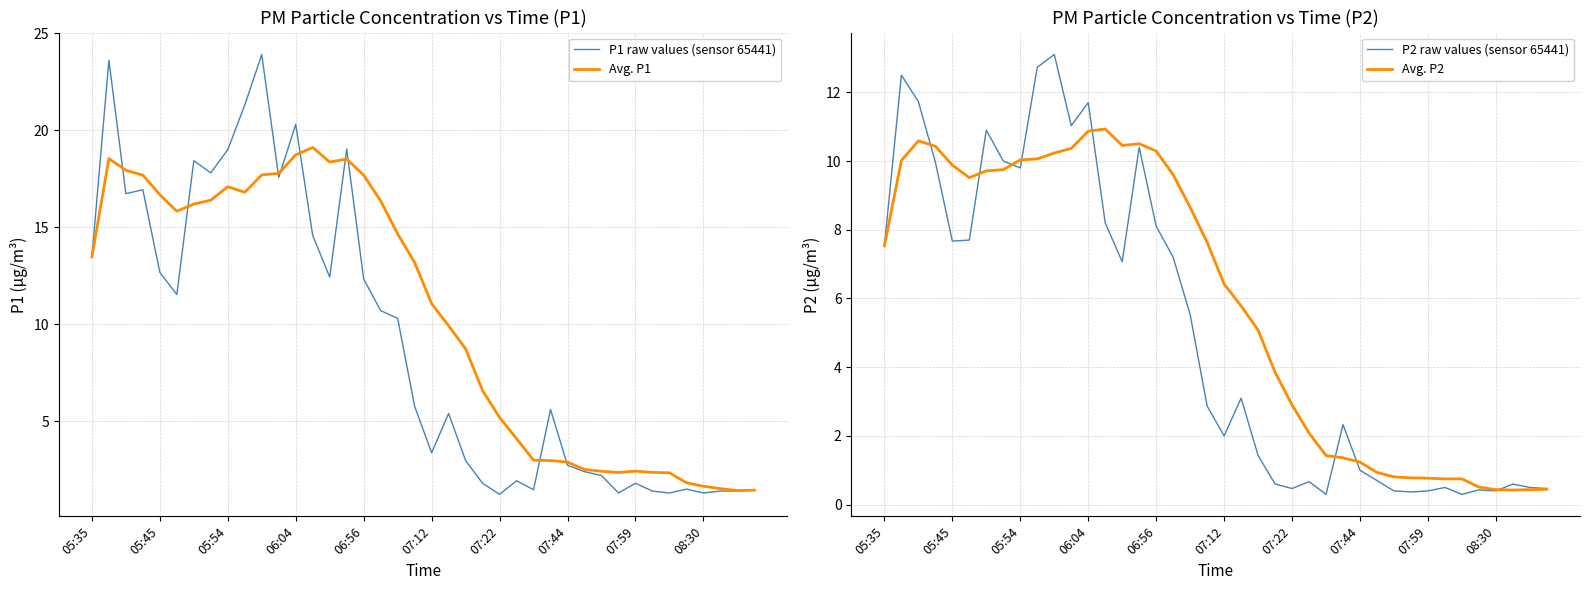

Is it true that Avg. P1 equals 18.7 at 06:04?

True